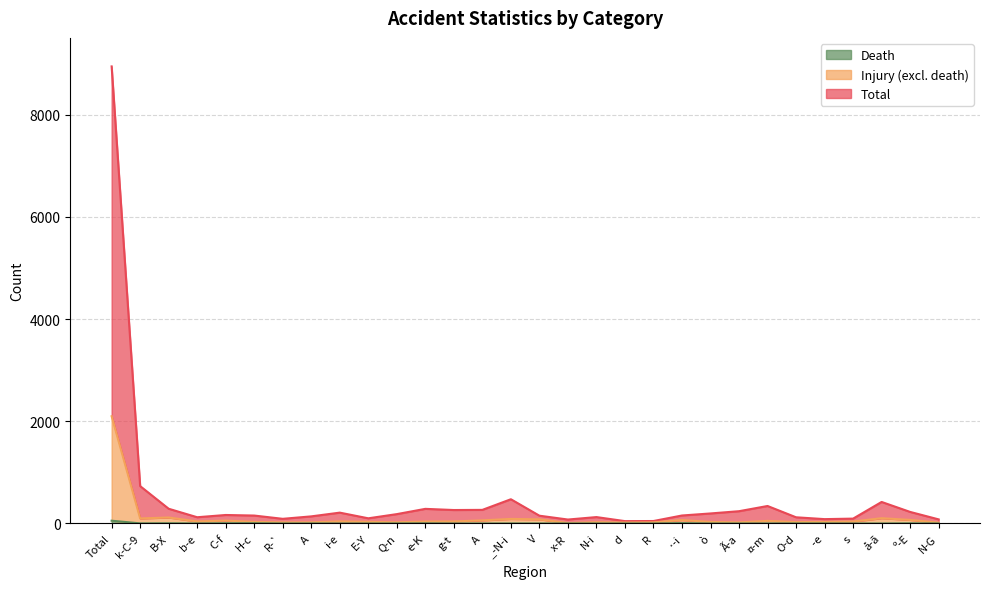

At which category is the sum across all series the highest?

Total